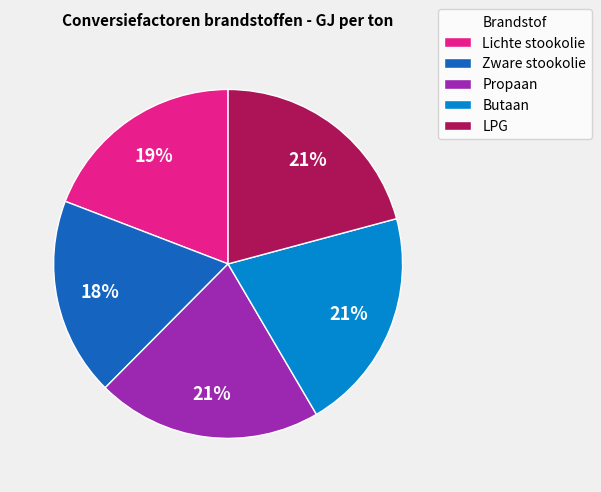

To the nearest percent, what portion does LPG represent?

21%